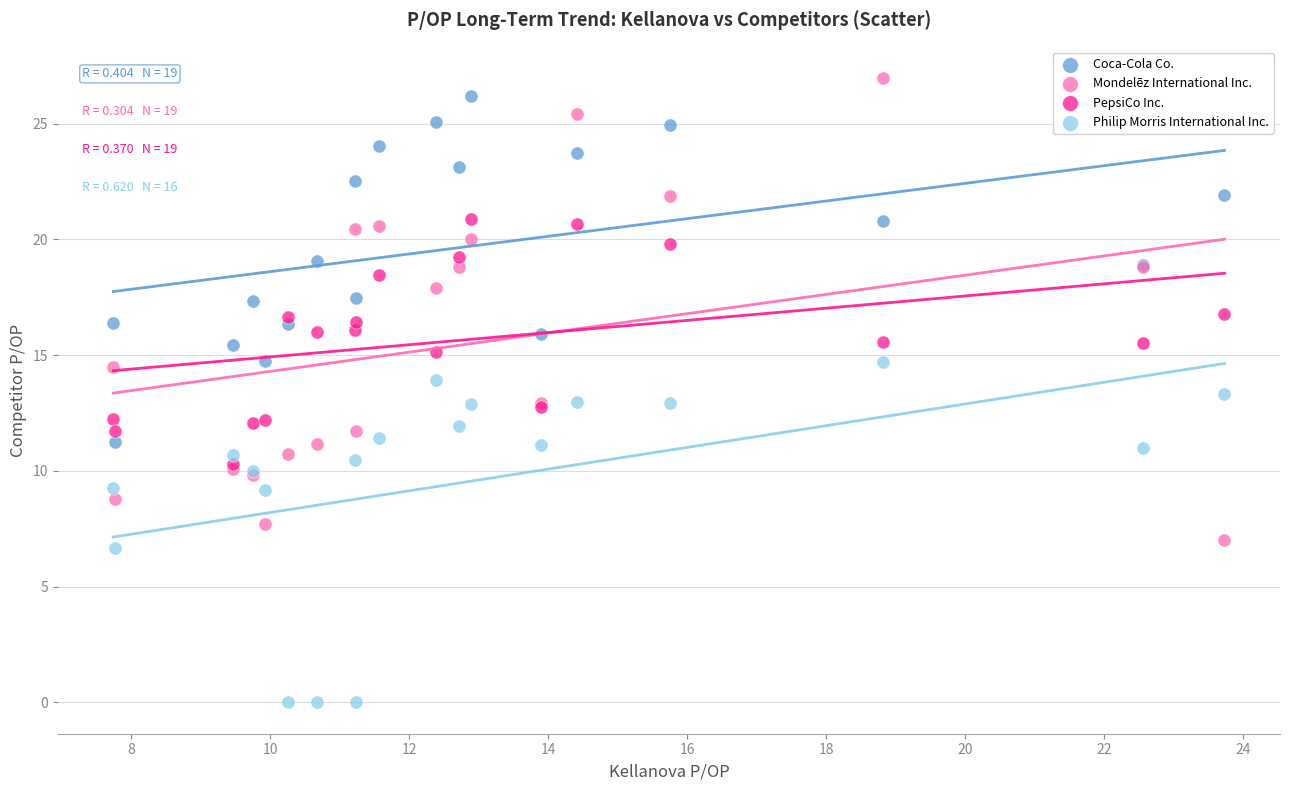

What are all the series names shown in the legend?

Coca-Cola Co., Mondelēz International Inc., PepsiCo Inc., Philip Morris International Inc.